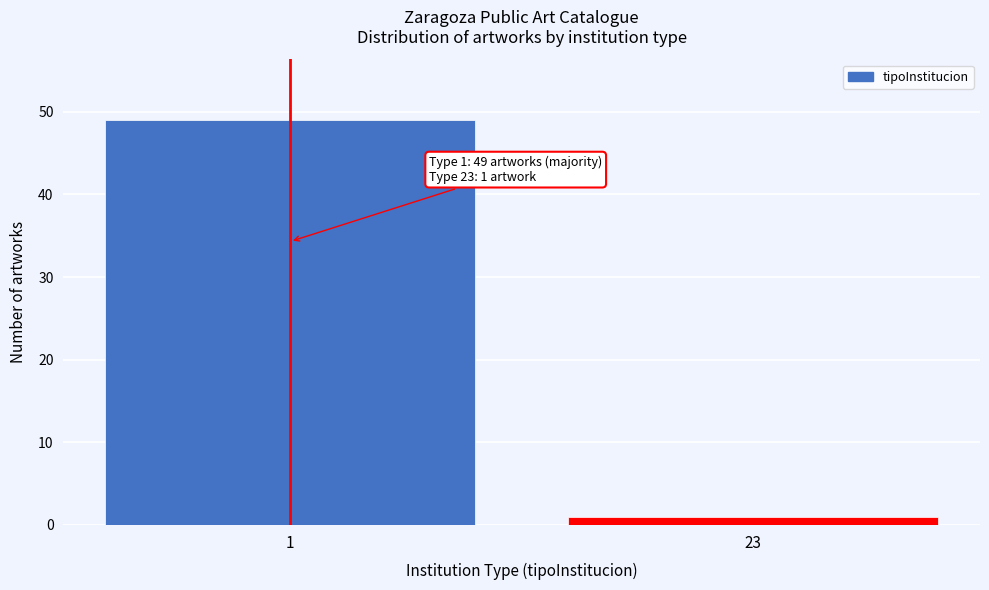

Reading left to right, extract all data points from this chart.

49	1